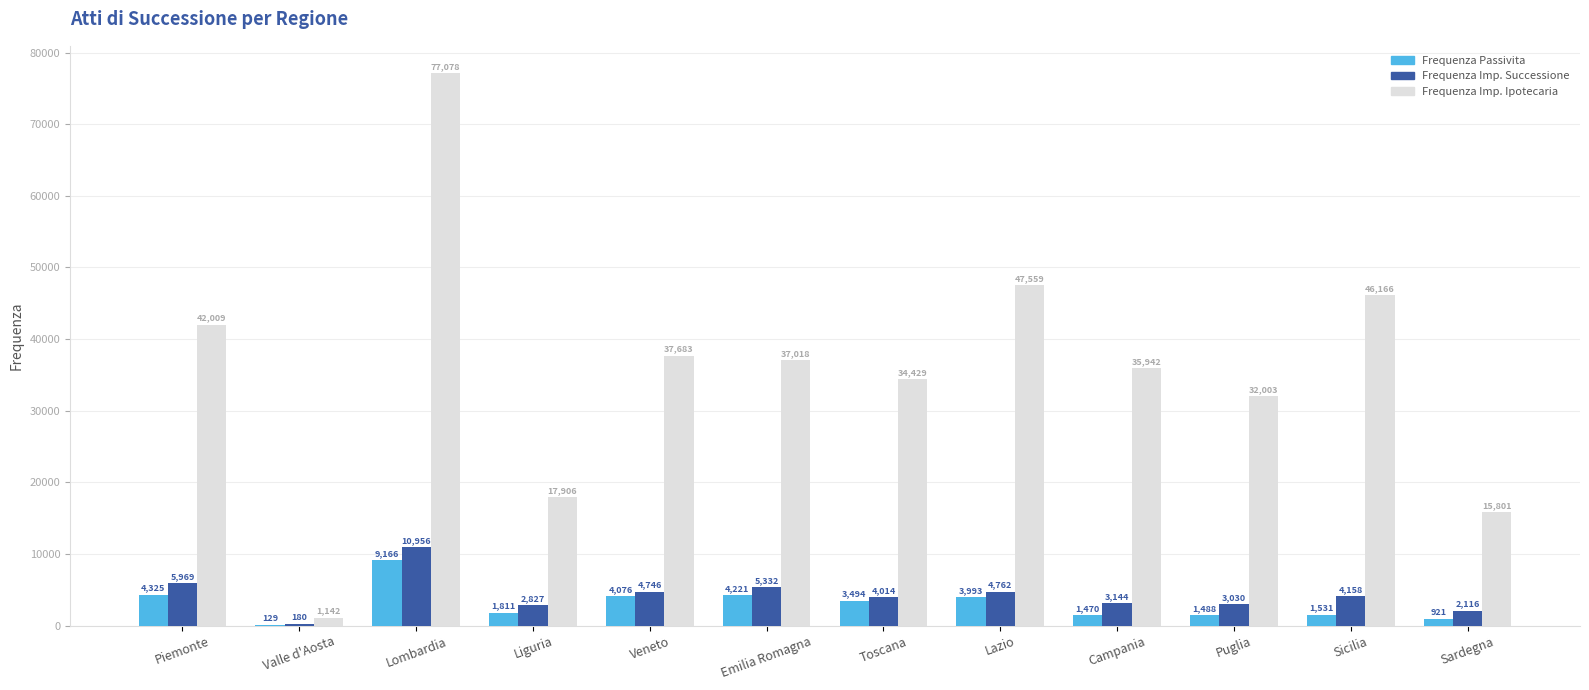

Between Lombardia and Lazio, which series saw the biggest shift?

Frequenza Imp. Ipotecaria